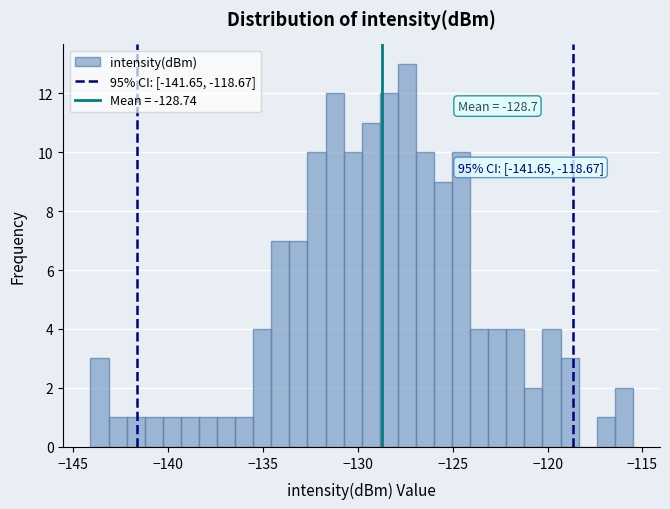

Read against the x-axis, roughly where is the centre of the tallest bar?

-127.5